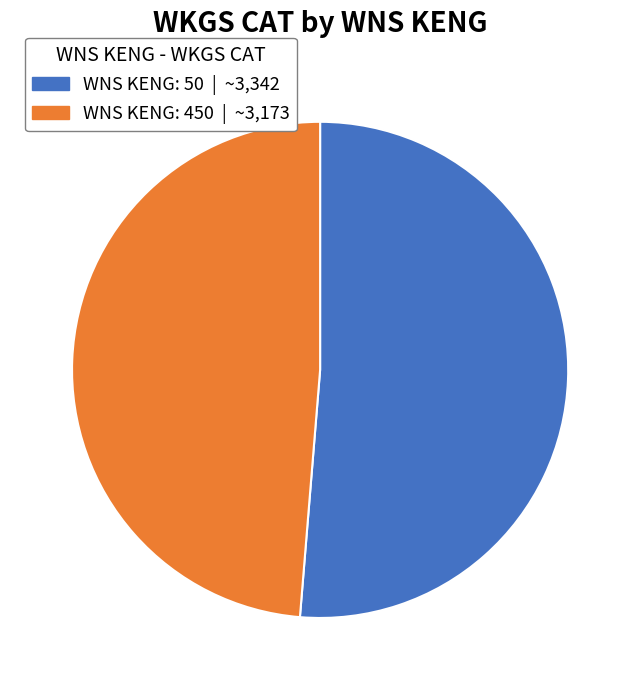

Is there a majority slice in this chart?

Yes